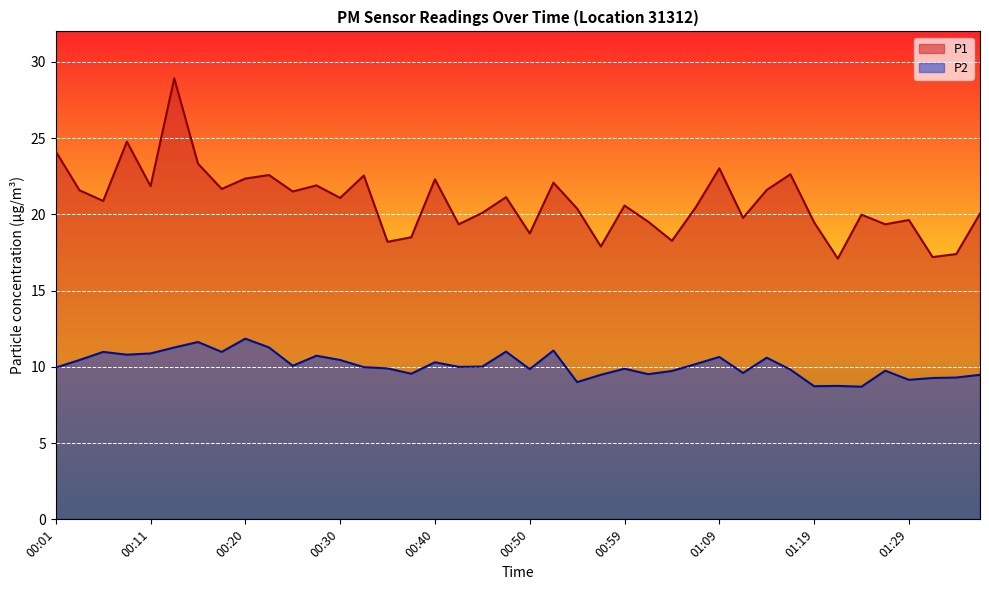

What is the difference between the maximum and minimum values in the P2 series?

3.2